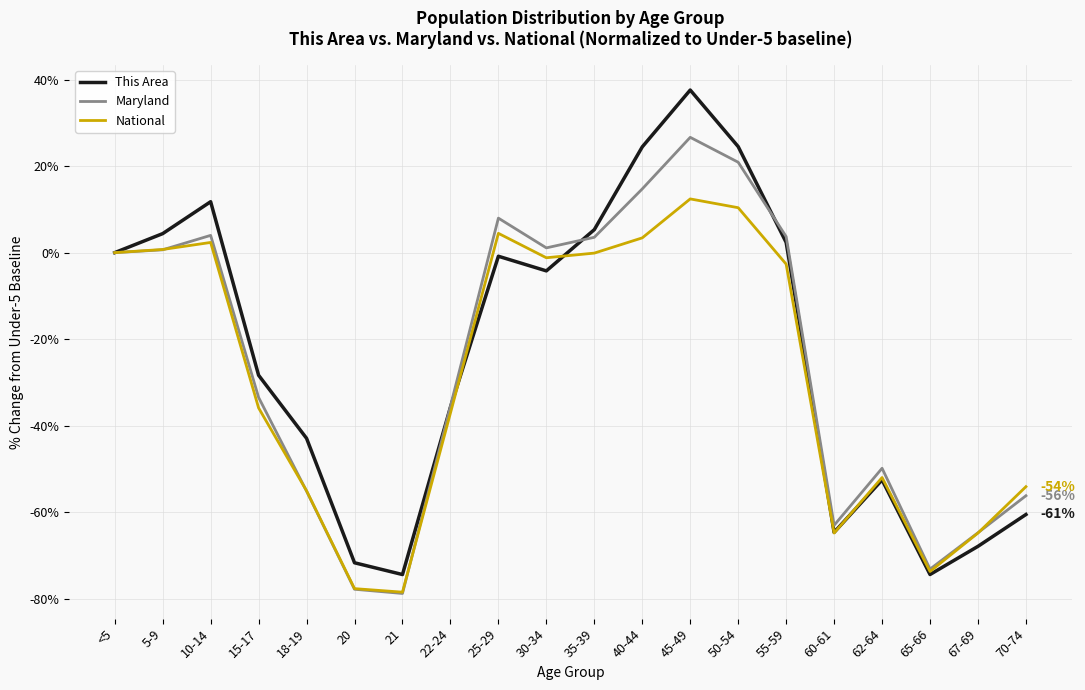

What are all the series names shown in the legend?

This Area, Maryland, National